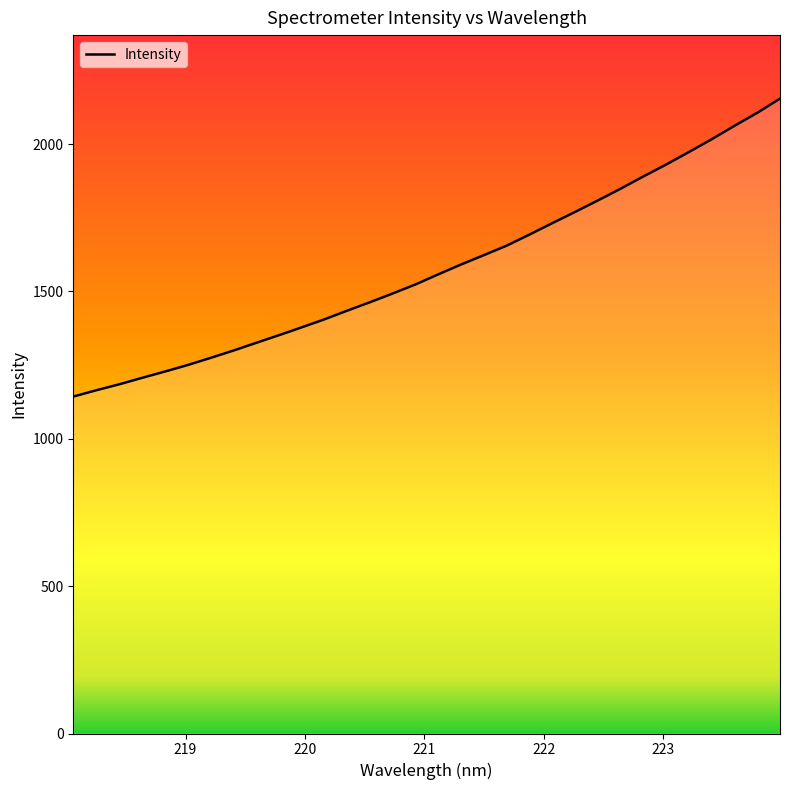

What is the maximum value shown in the chart?

2154.1